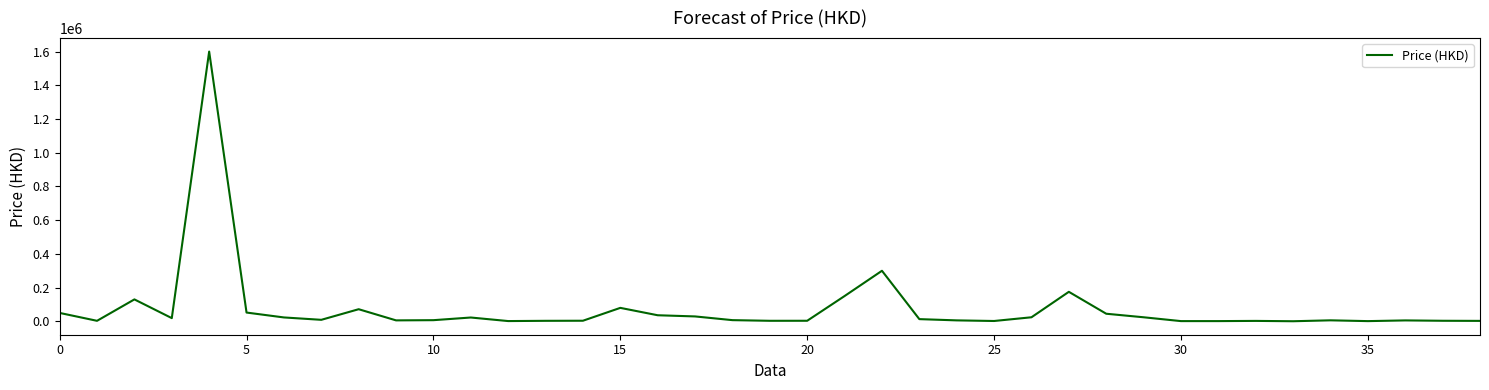

What is the maximum value shown in the chart?

1600000